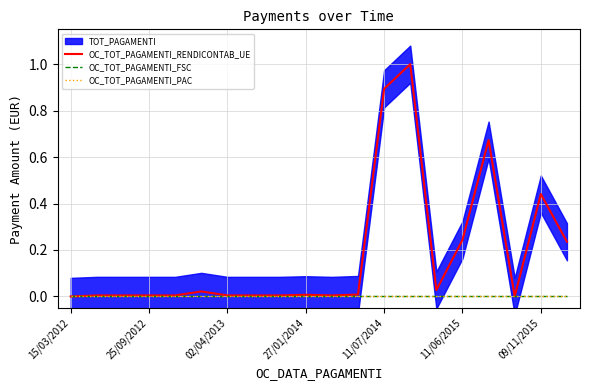

True or false: OC_TOT_PAGAMENTI_PAC and OC_TOT_PAGAMENTI_RENDICONTAB_UE cross at least once.

False